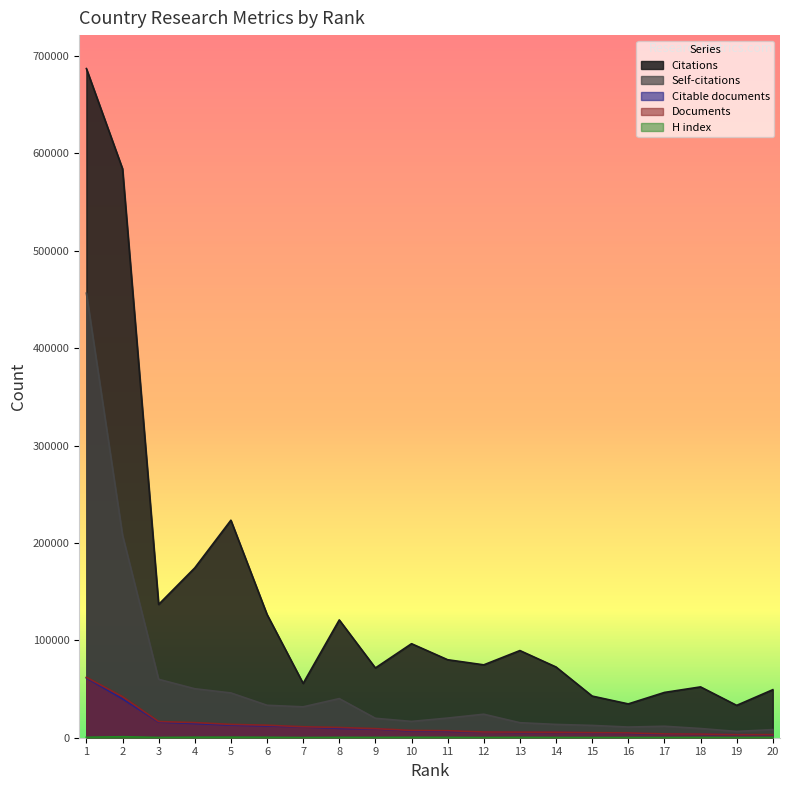

At which category does the chart reach its minimum across all series?

16